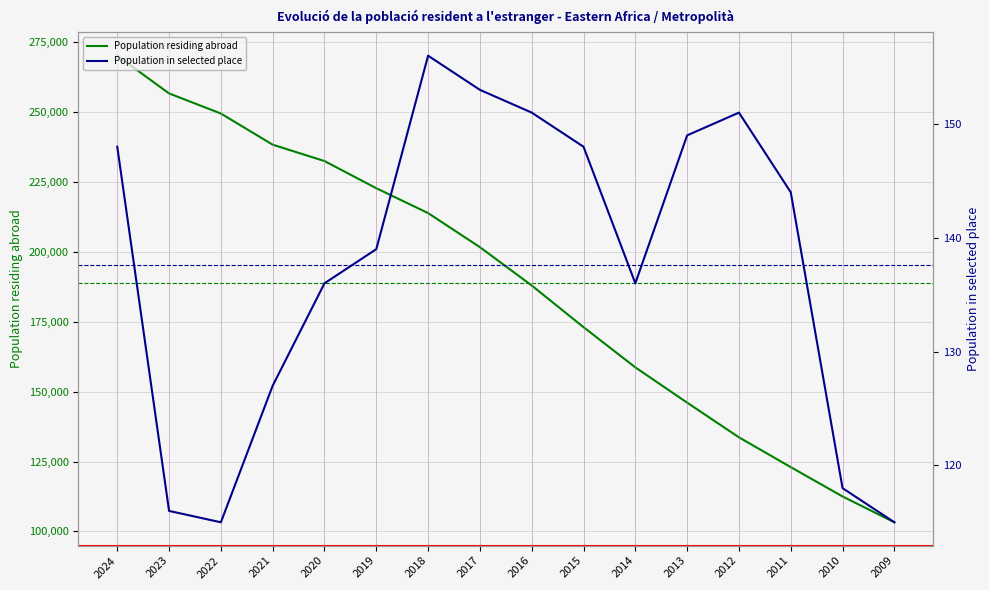

Read the Population in selected place value at 2016, to the nearest 5.

150